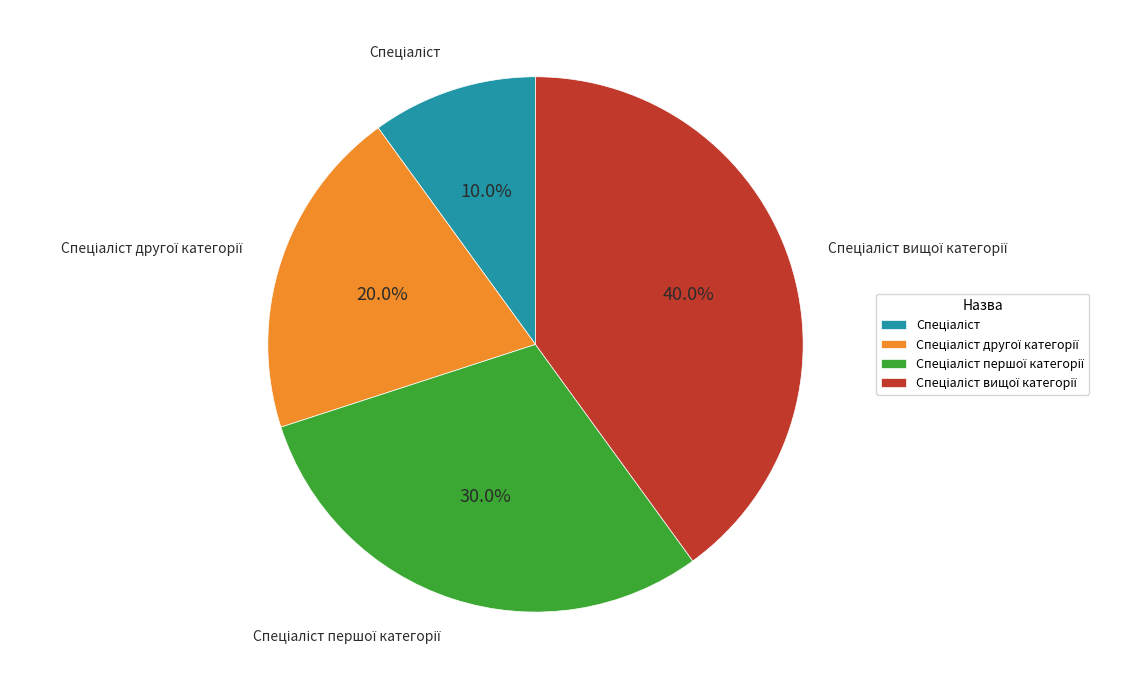

Is there any slice that represents more than half of the pie?

No